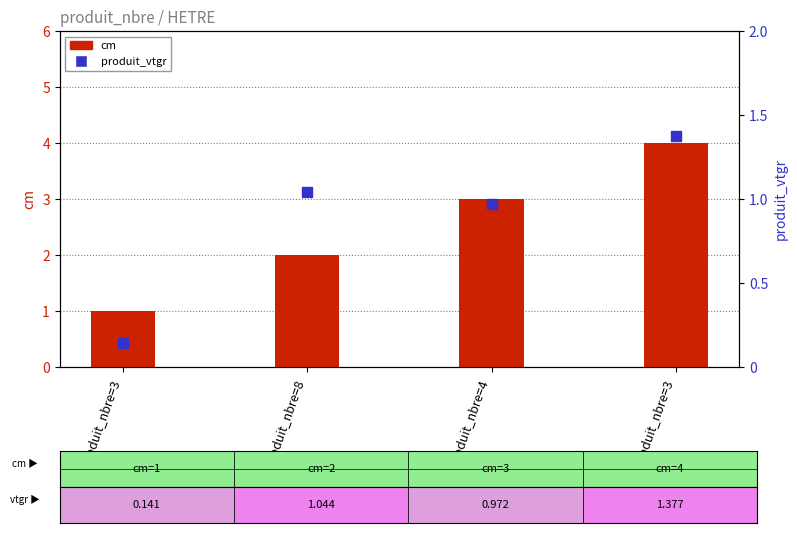

Which series reaches the minimum Y coordinate?

produit_vtgr